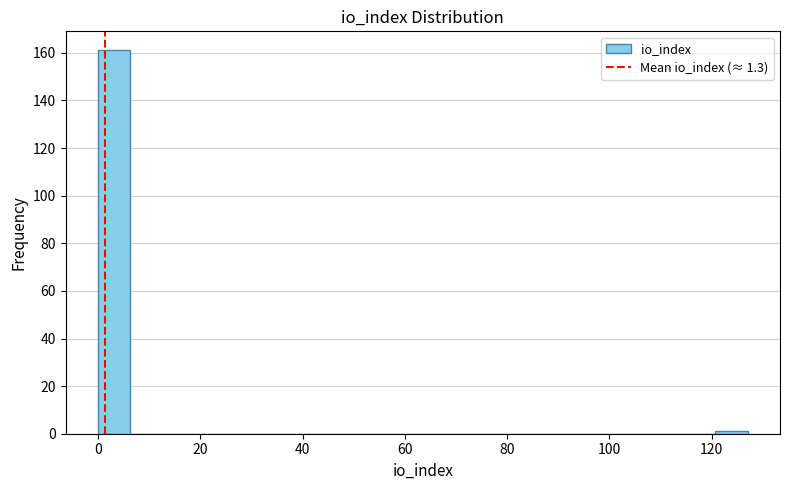

Read against the x-axis, roughly where is the centre of the tallest bar?

4